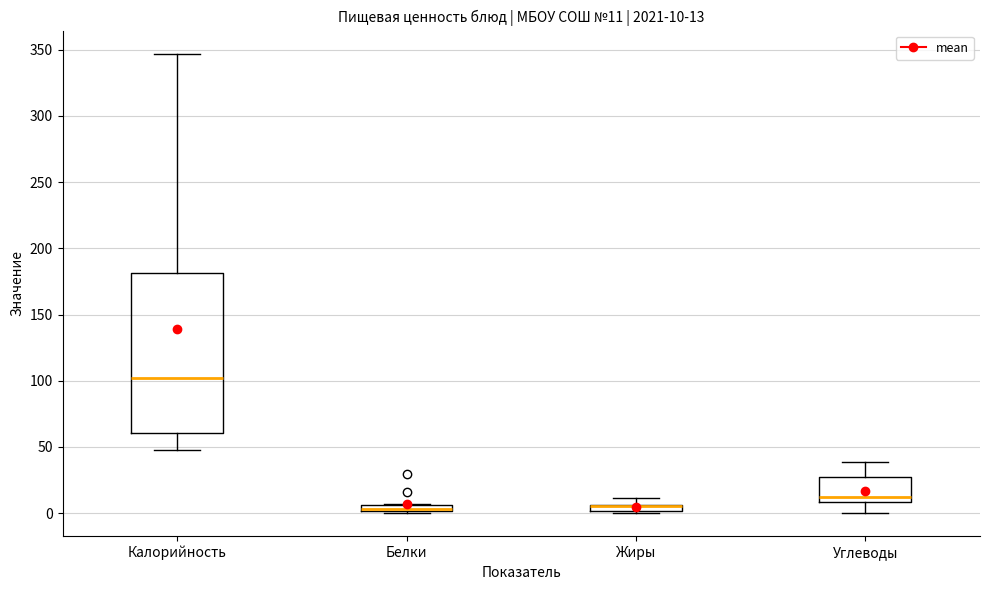

Comparing the boxes themselves (not the whiskers), which one is the tallest?

Калорийность